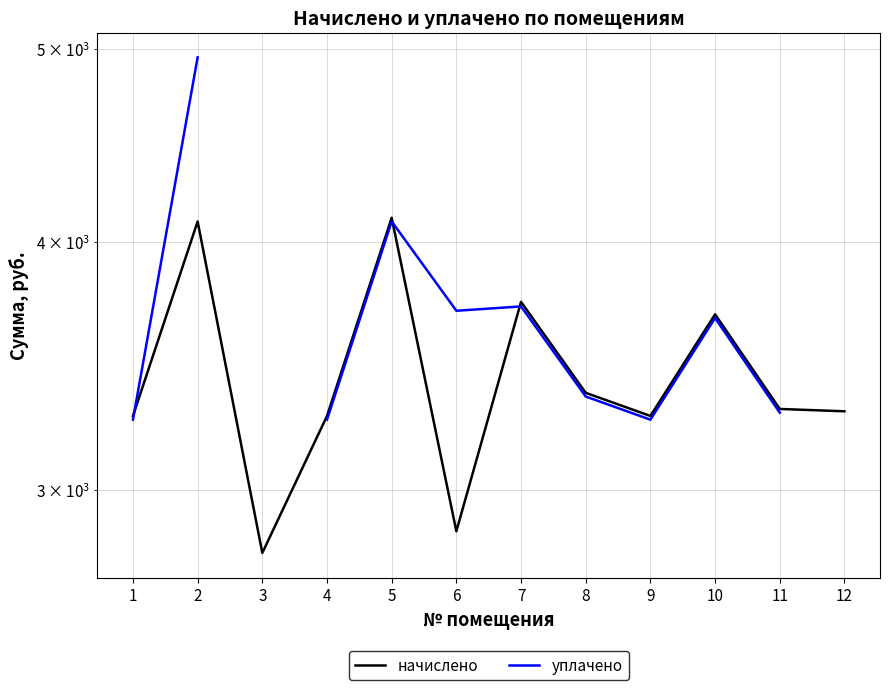

What is the sum of all начислено values?

41013.0